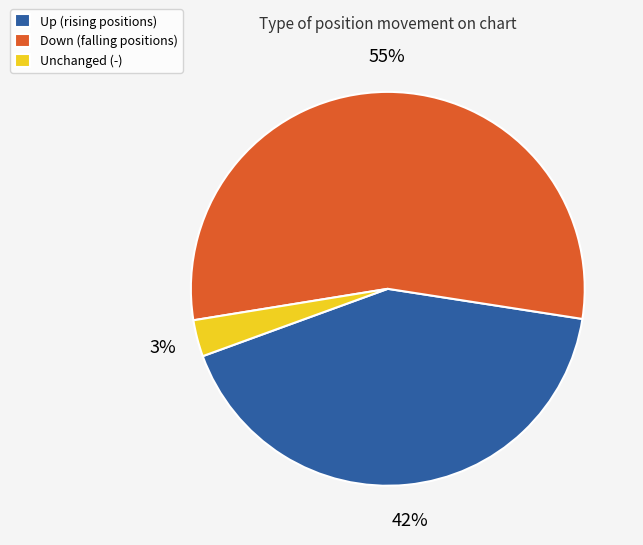

Which slice represents more than half of the pie?

Down (falling positions)